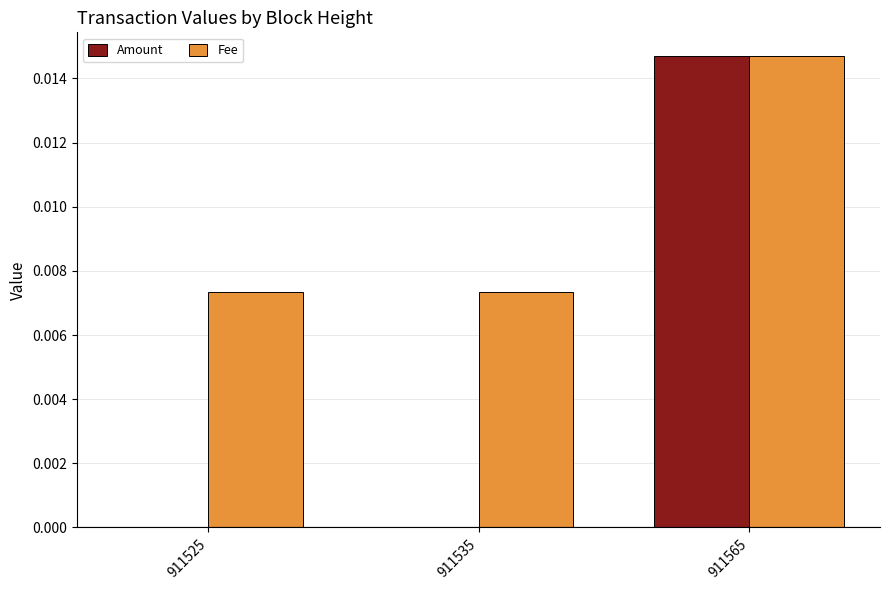

At which category is the sum across all series the highest?

911565